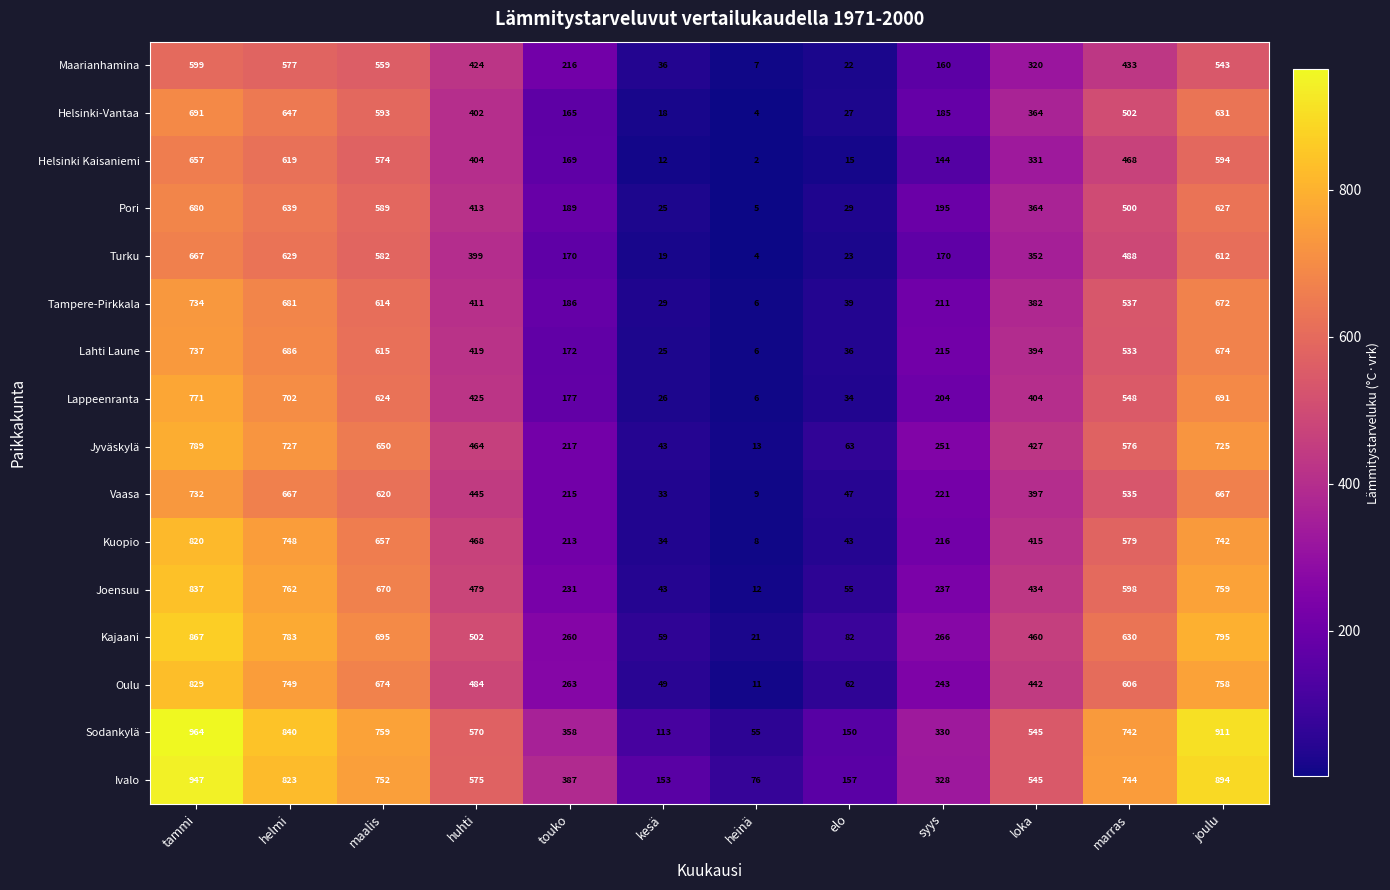

Which series has the largest range (max minus min)?

Sodankylä